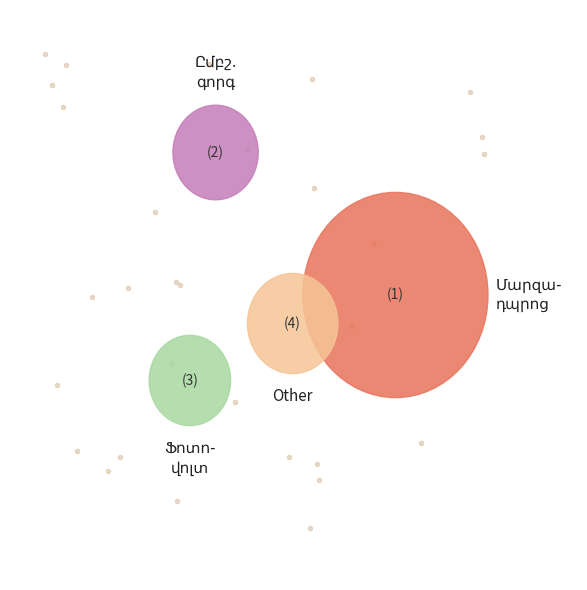

Is there a majority slice in this chart?

Yes